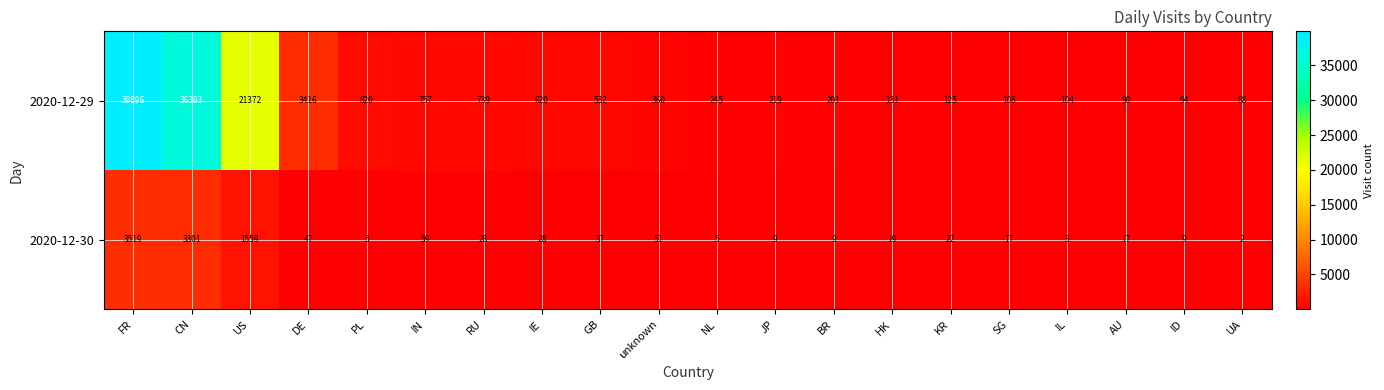

Which category has the highest value across all series?

FR